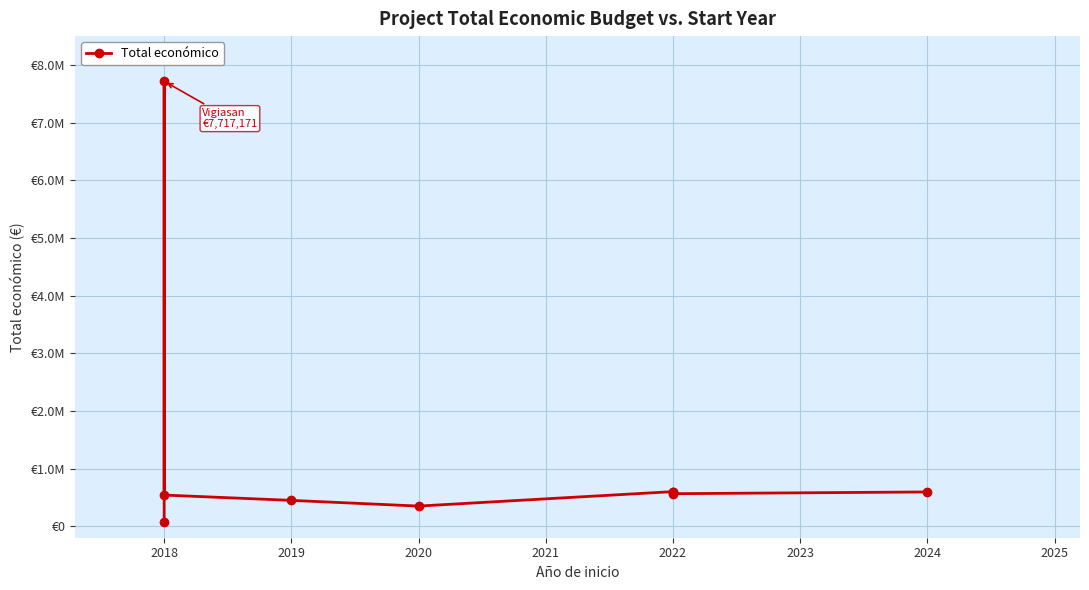

How many values exceed 563721?

4